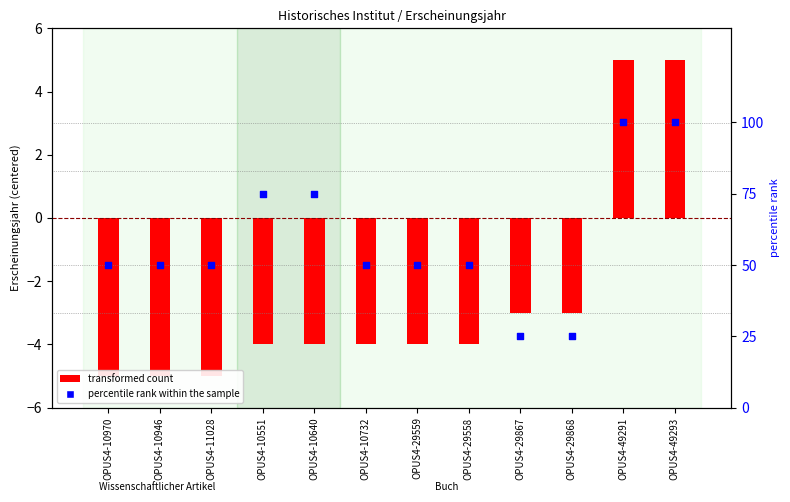

Which series has the largest Y range (max minus min)?

percentile rank within the sample